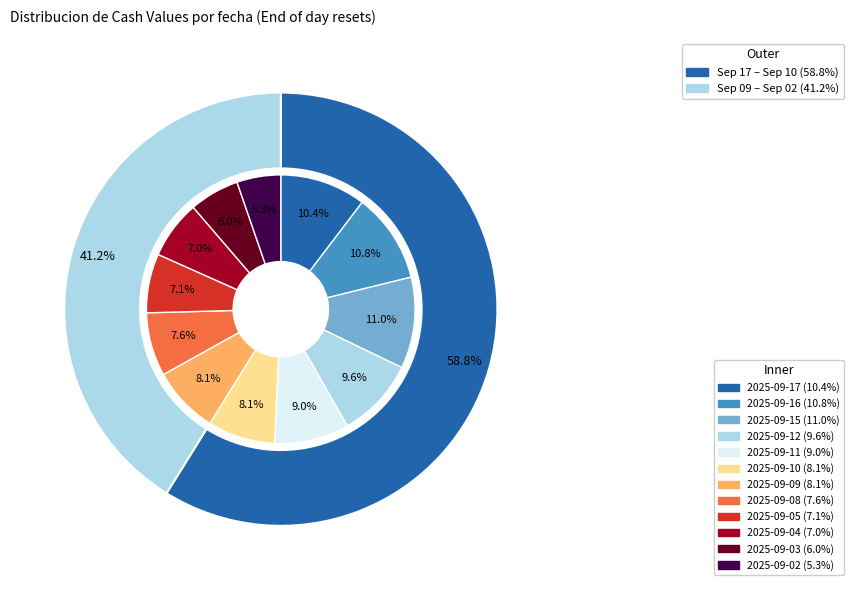

Approximately how many times larger is the value at 2025-09-04 compared to 2025-09-12?

0.7